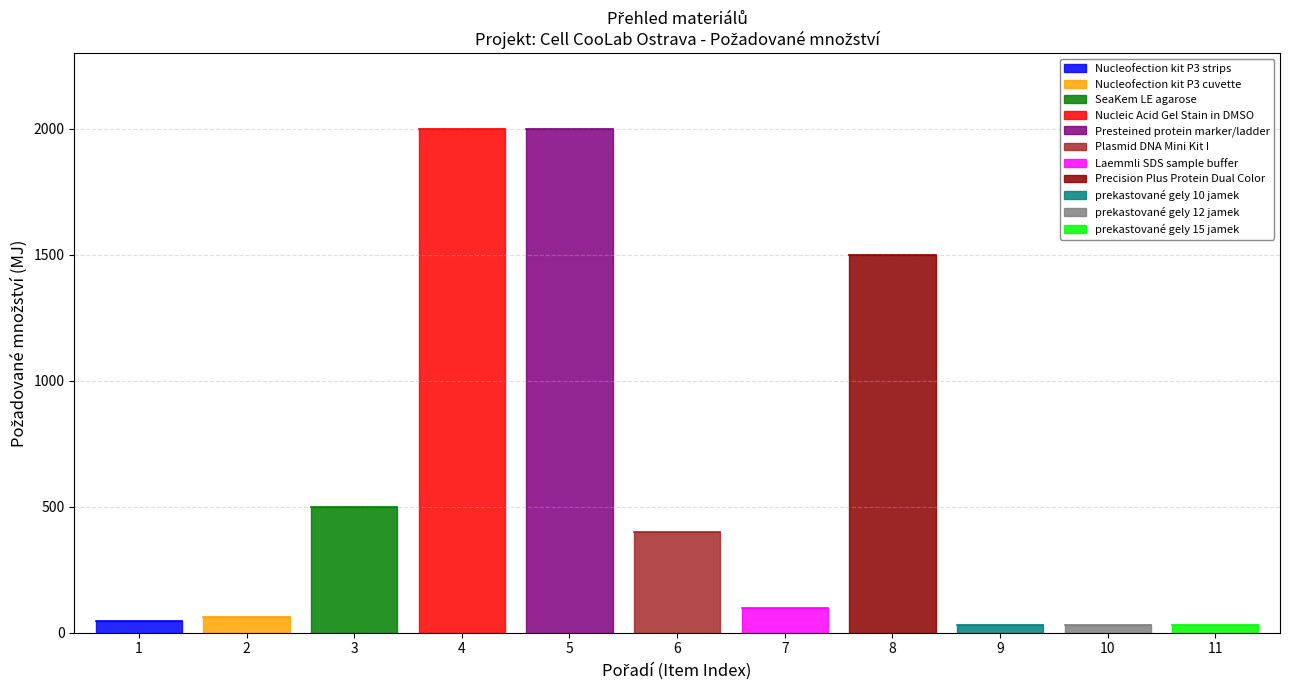

What is the value of the Požadované množství point at the 8th from the left?

1500